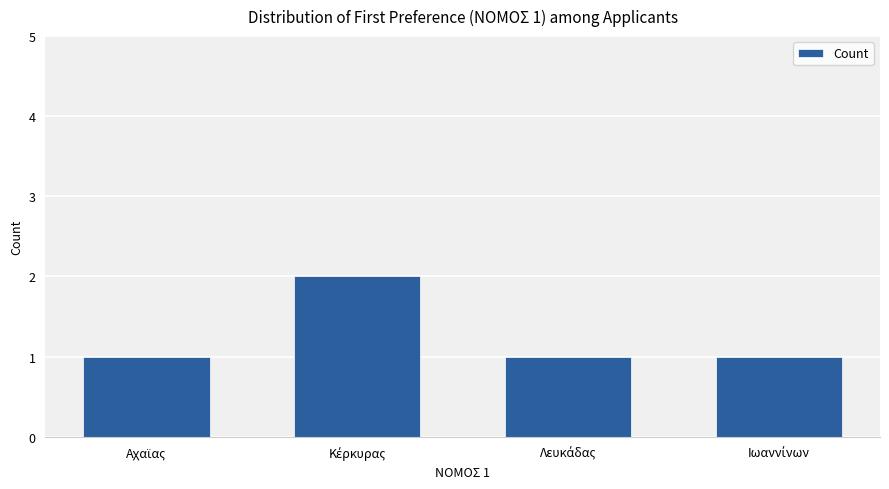

What is the value of the 4th bar from the left?

1